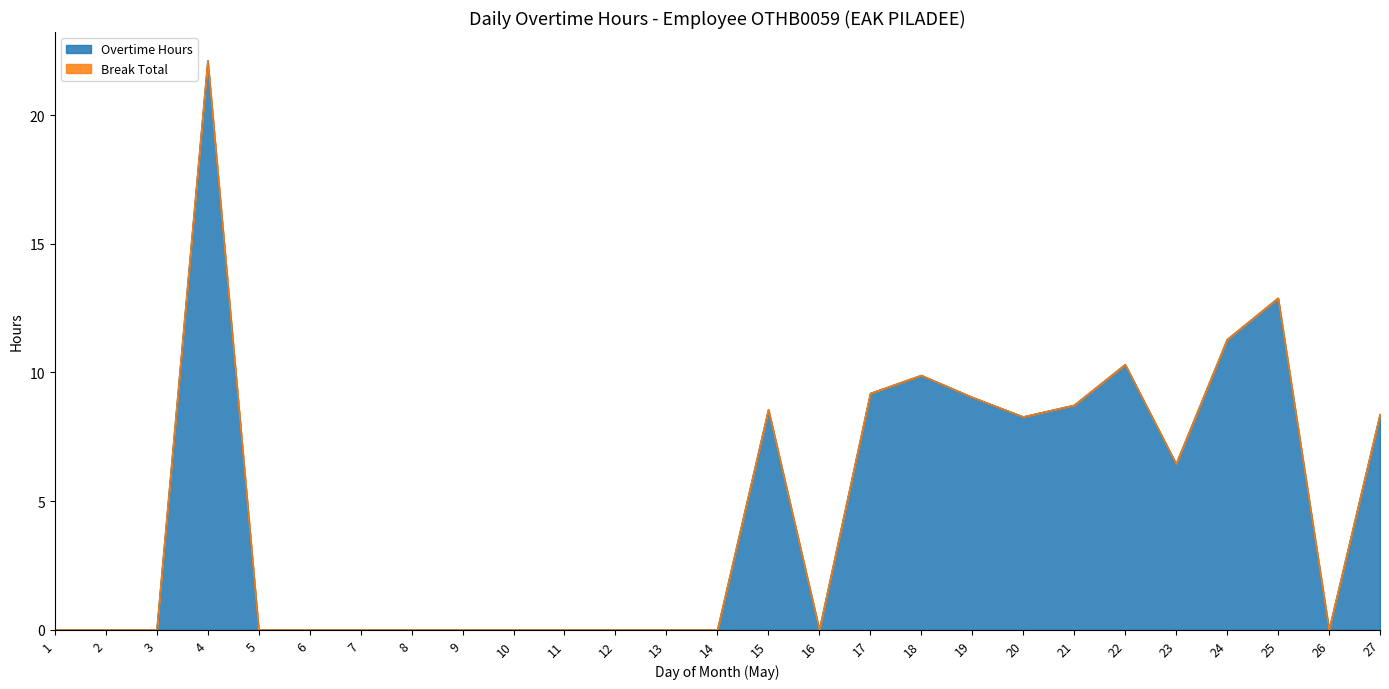

What is the change in value from 5 to 22?

+10.3